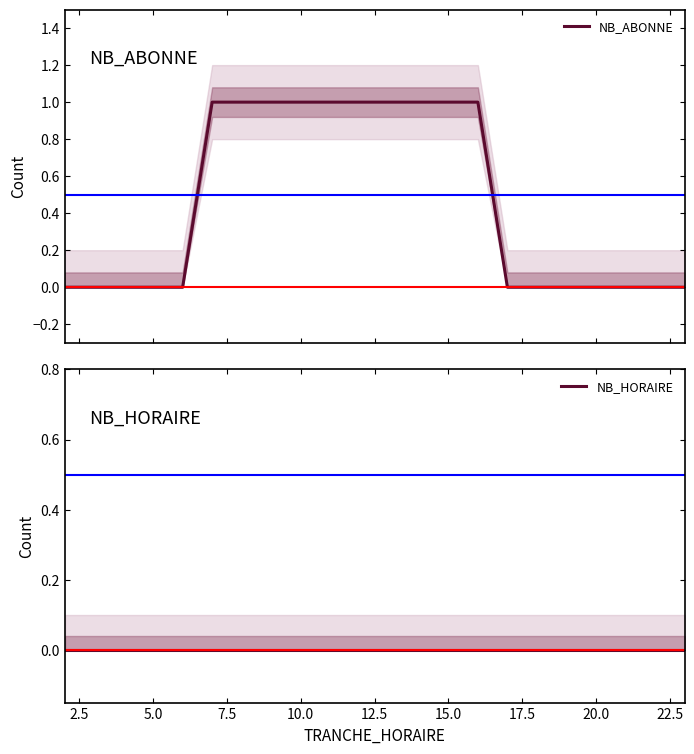

Which series has the largest total across all categories?

NB_ABONNE